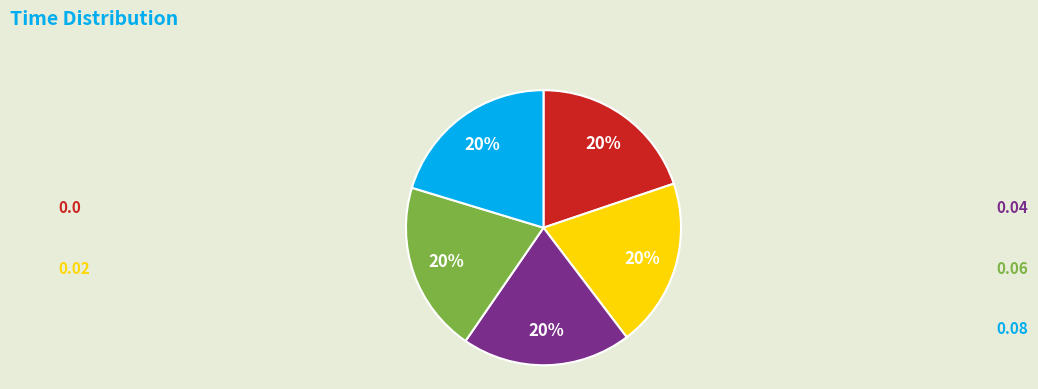

Is there a majority slice in this chart?

No